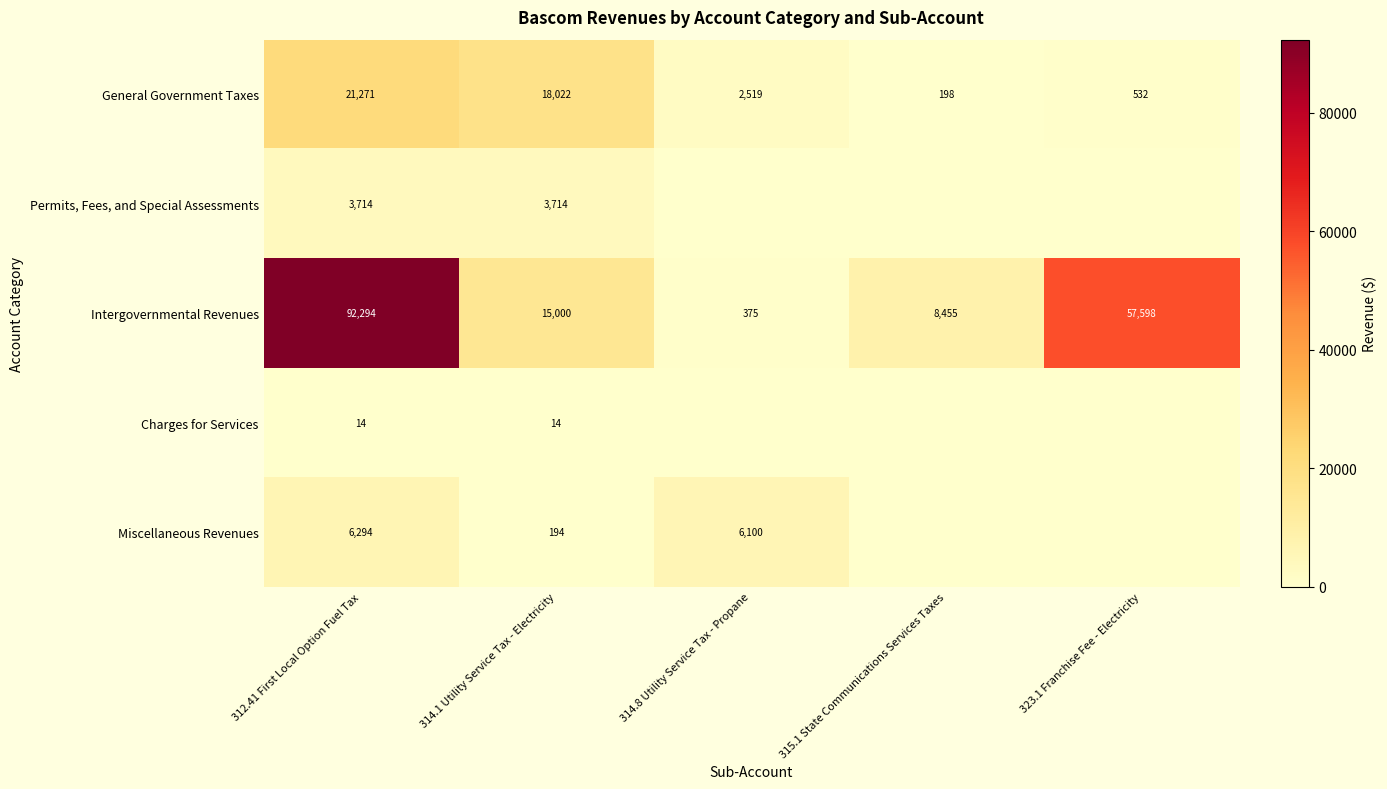

Where is Intergovernmental Revenues nearest to the value 46334?

323.1 Franchise Fee - Electricity